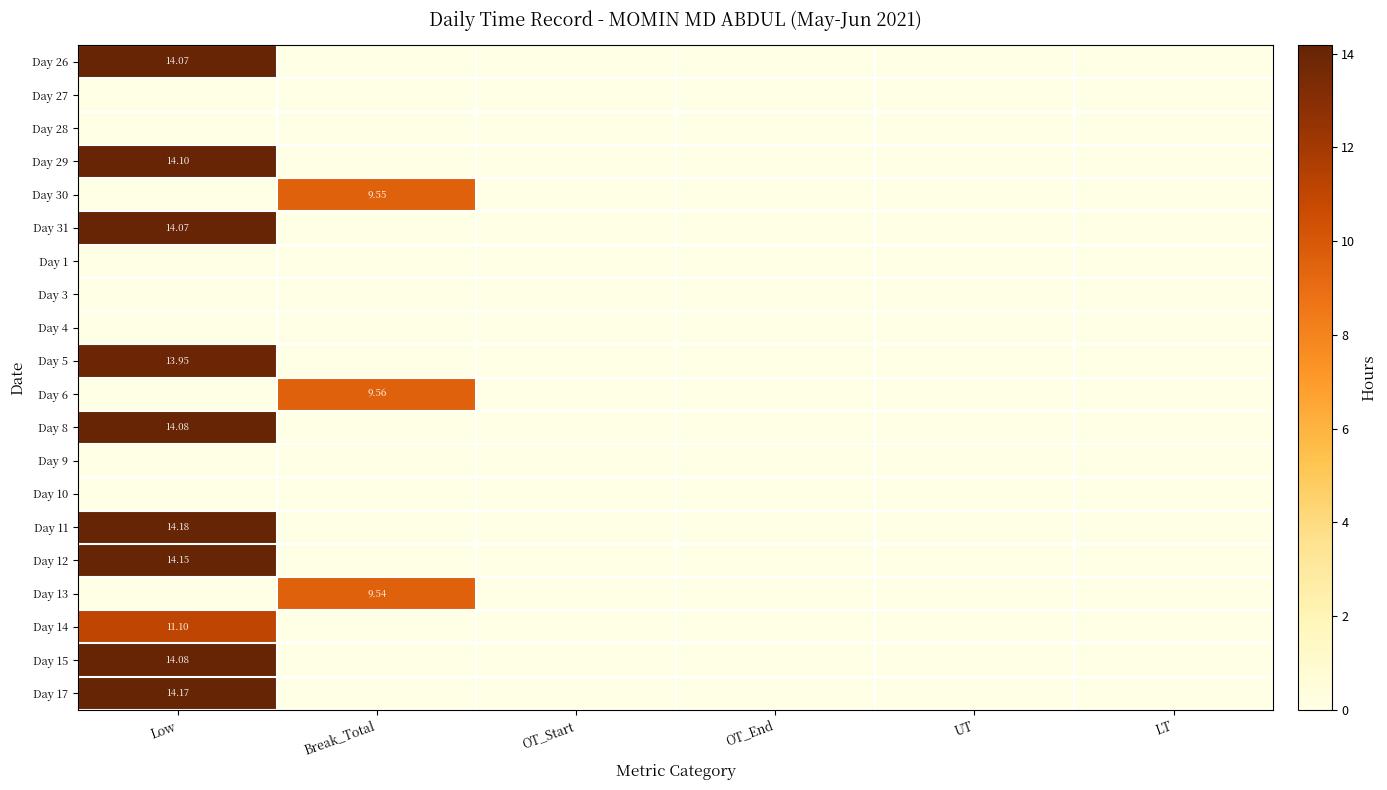

Is the value of Day 14 at Low greater than the value of Day 31 at Low?

No